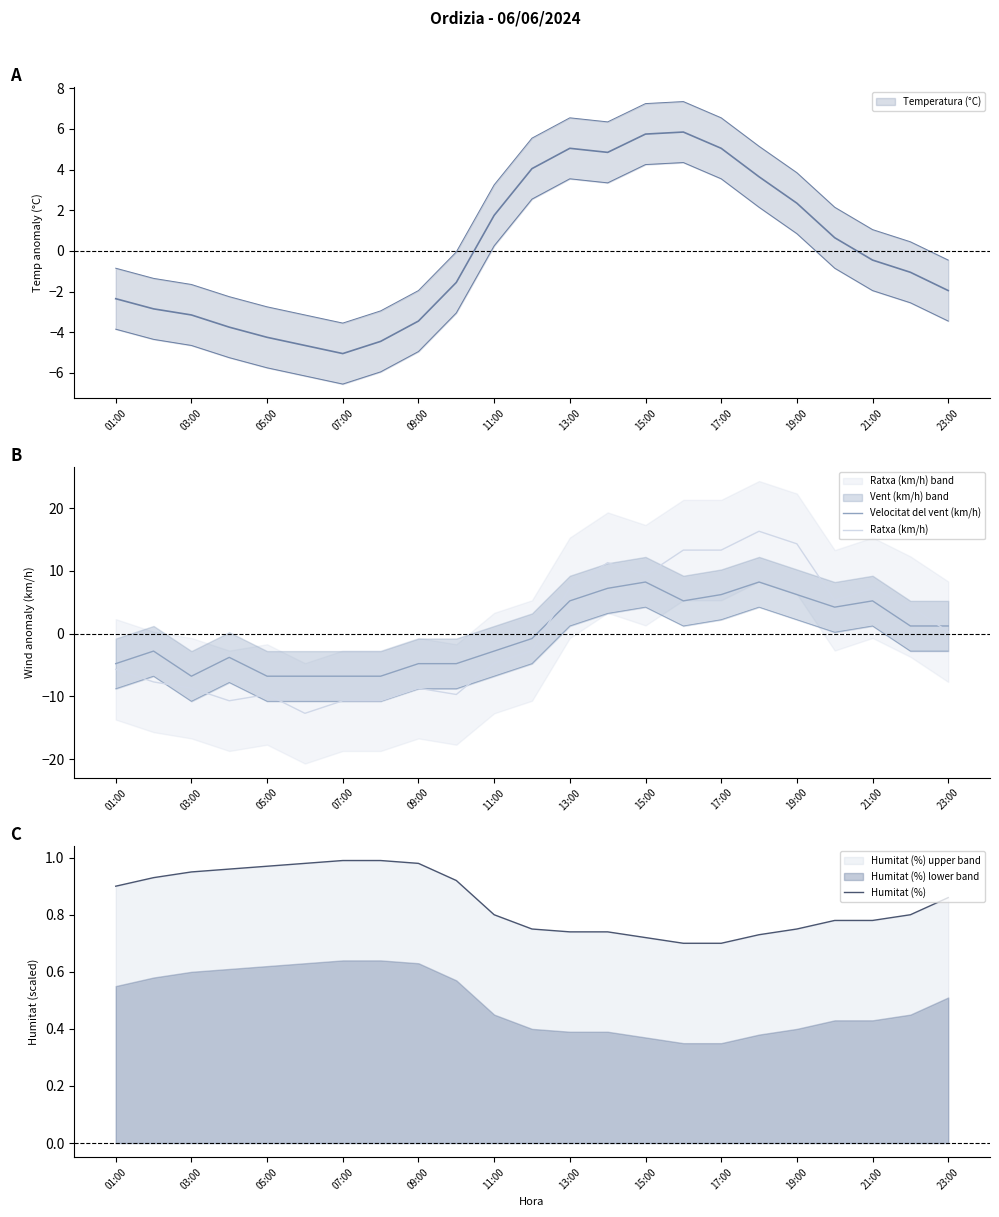

At how many categories does at least one series exceed -3?

23